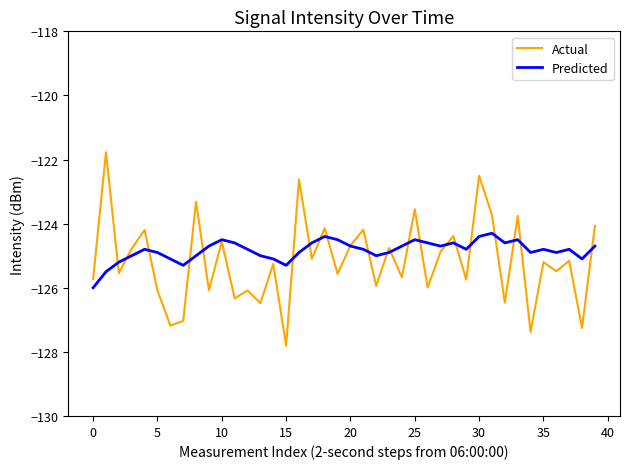

What is the difference between the maximum and minimum values in the Actual series?

6.0